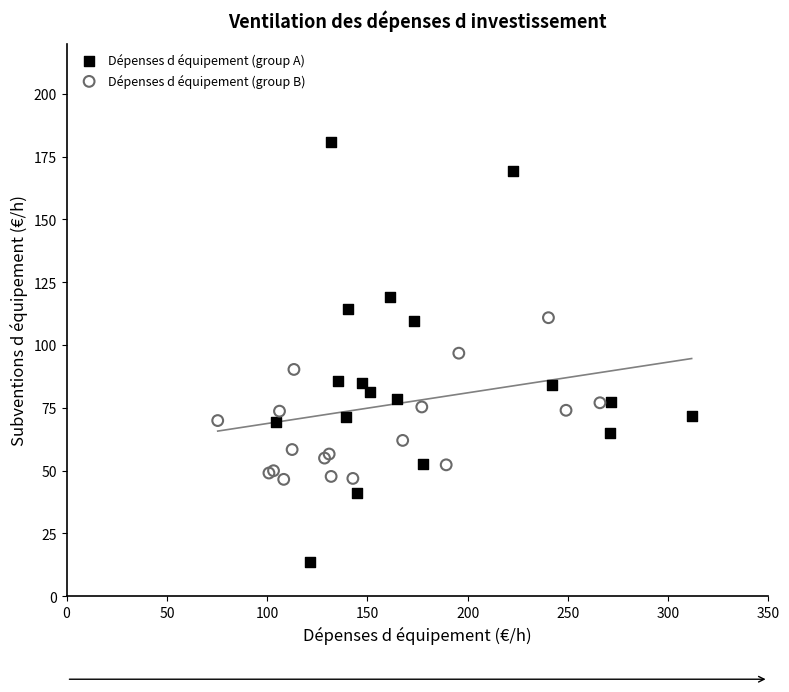

Which series reaches the minimum Y coordinate?

Dépenses d équipement (group A)